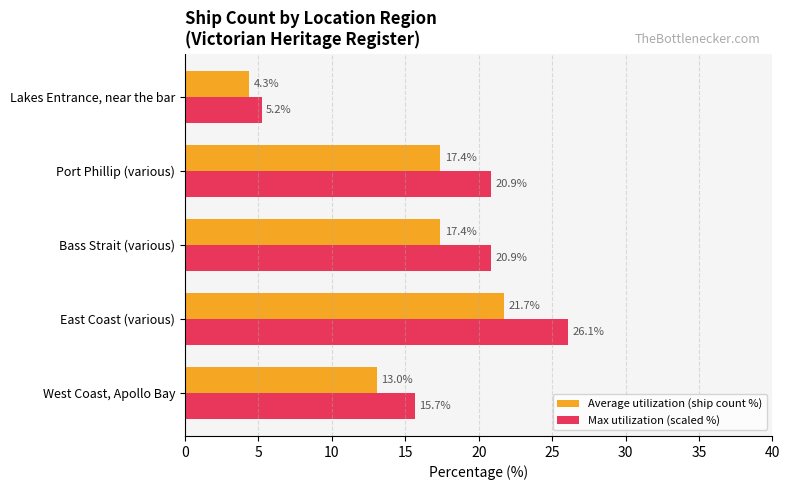

Where is Average utilization (ship count %) nearest to the value 13?

West Coast, Apollo Bay